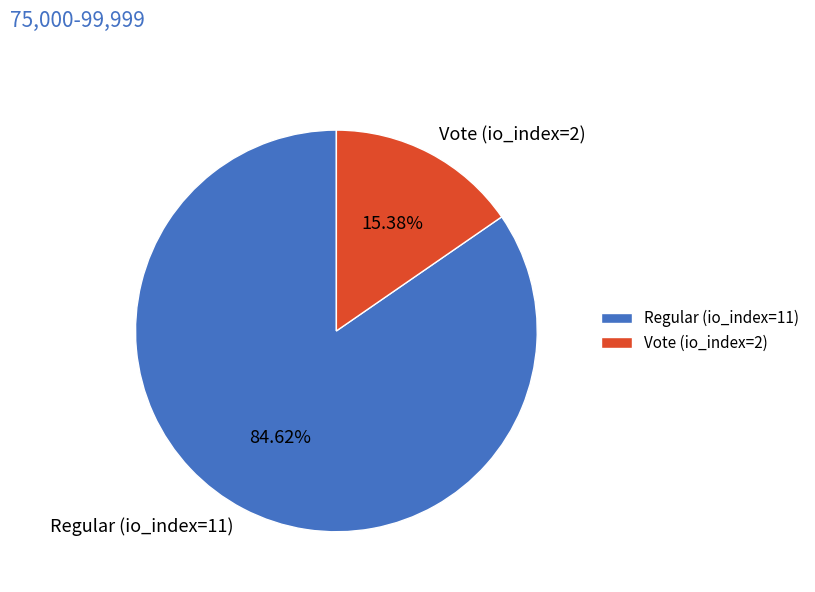

To the nearest percent, what is the average slice percentage?

50%